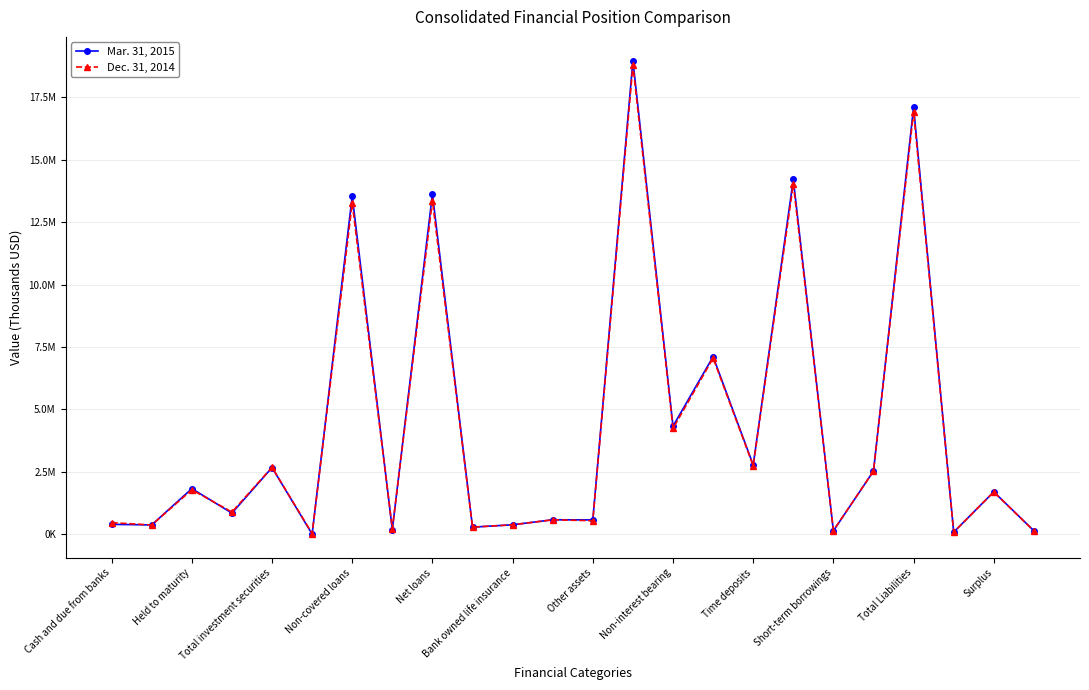

What is the value of the Mar. 31, 2015 point at the 18th from the left?

14216743